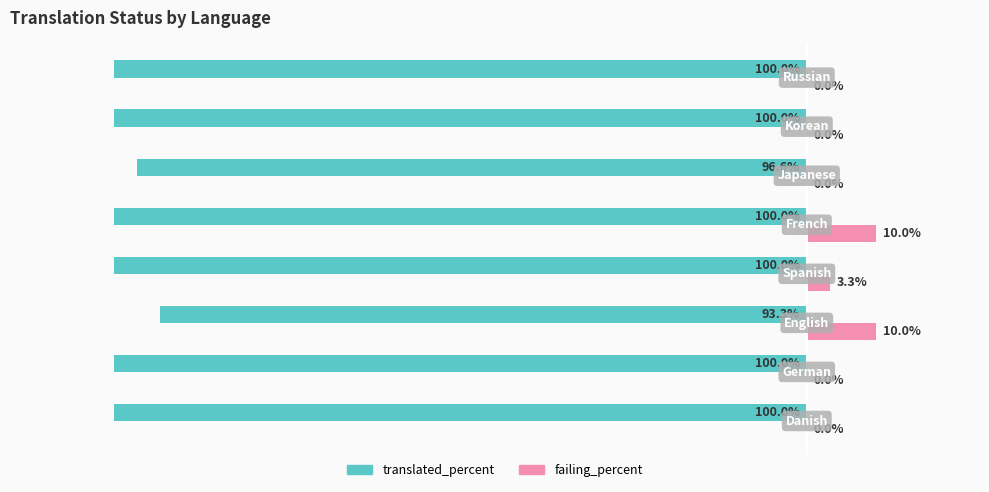

Which series has the largest range (max minus min)?

failing_percent